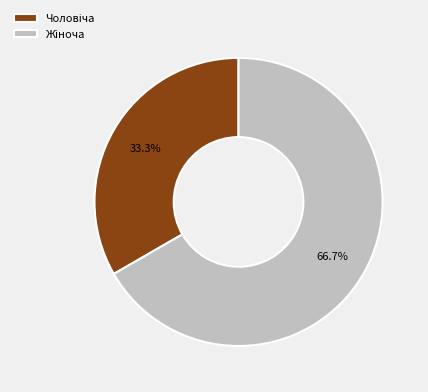

Is there any slice that represents more than half of the pie?

Yes